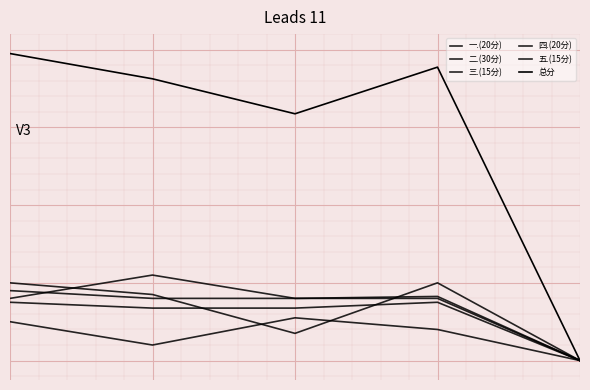

Does the chart have visible grid lines?

Yes